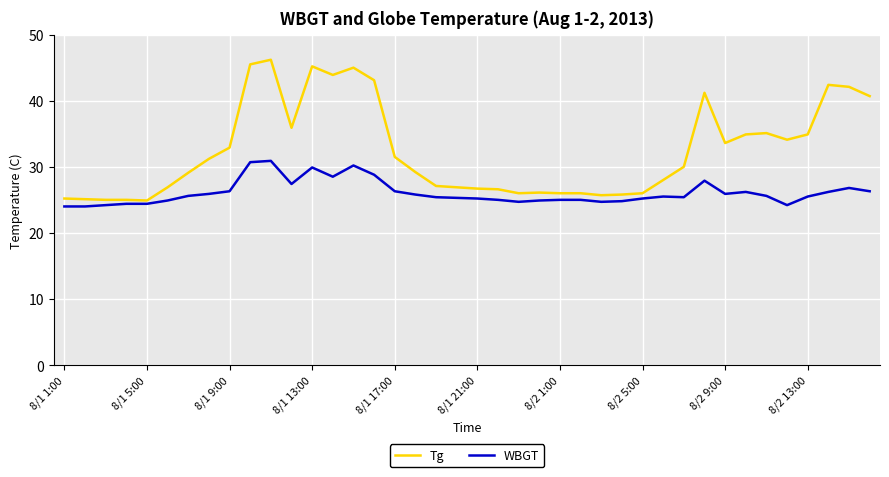

What is the difference between the maximum and minimum values in the Tg series?

21.3